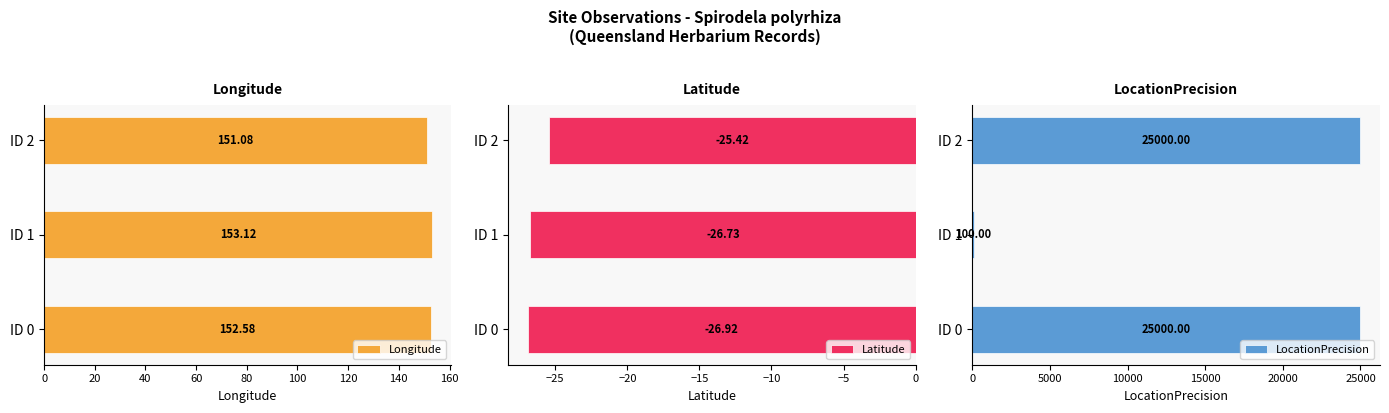

What is the average value of the Longitude series?

152.3